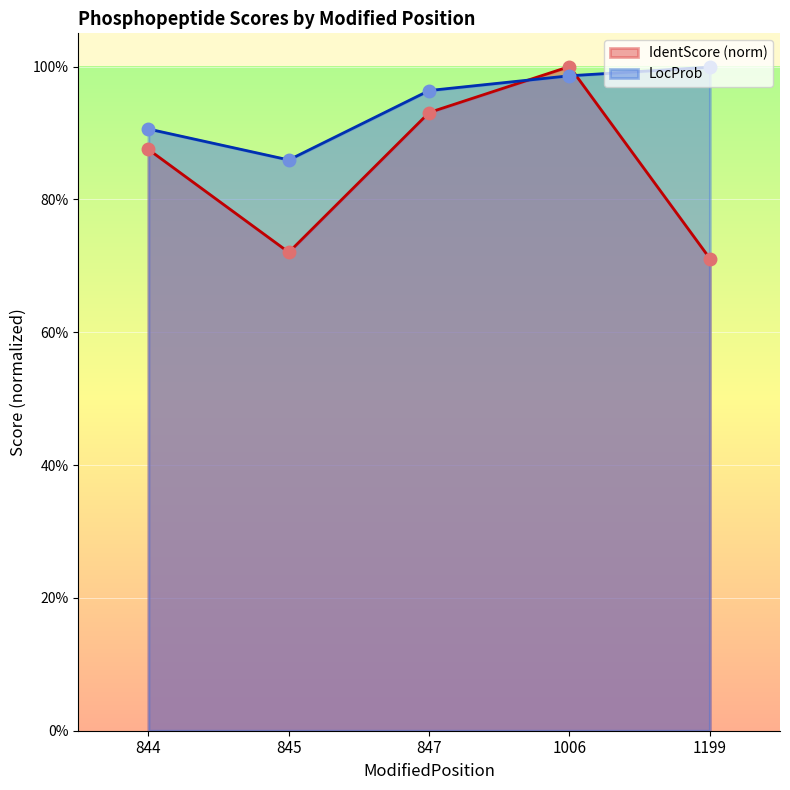

What is the difference between the maximum and minimum values in the IdentScore series?

0.3